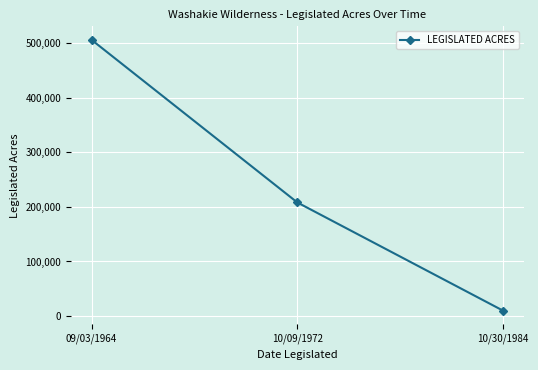

At which label does the data first exceed 208000?

09/03/1964